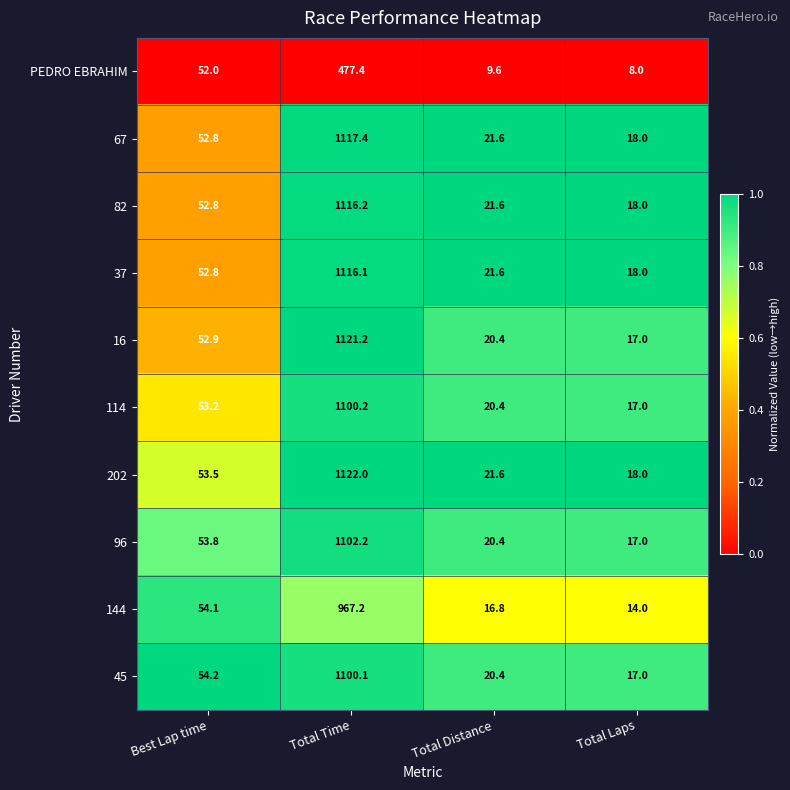

What is the difference between the maximum and minimum values in the 114 series?

1083.2